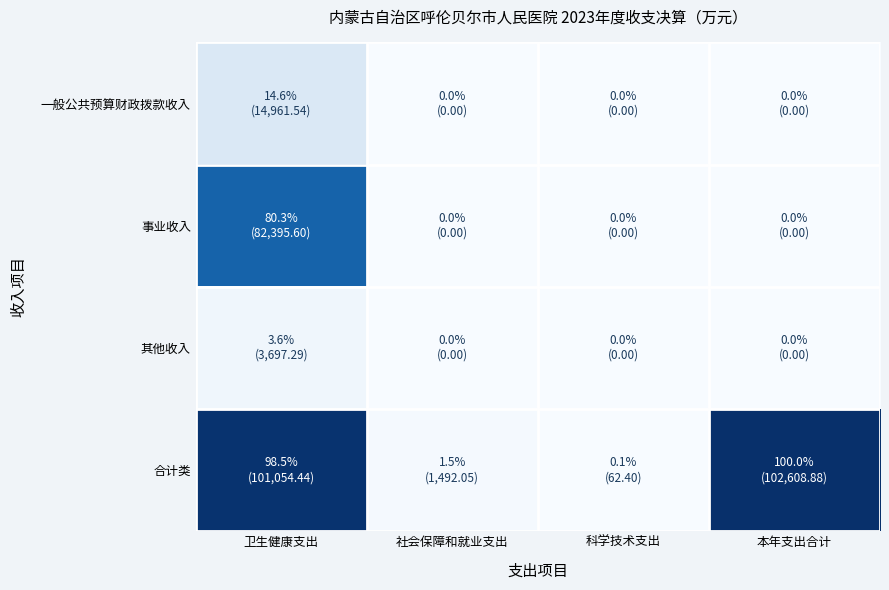

Reading left to right, what are all the values shown in this chart?

一般公共预算财政拨款收入: 卫生健康支出=14961.5	社会保障和就业支出=0.0	科学技术支出=0.0	本年支出合计=0.0
事业收入: 卫生健康支出=82395.6	社会保障和就业支出=0.0	科学技术支出=0.0	本年支出合计=0.0
其他收入: 卫生健康支出=3697.3	社会保障和就业支出=0.0	科学技术支出=0.0	本年支出合计=0.0
合计类: 卫生健康支出=101054.4	社会保障和就业支出=1492.0	科学技术支出=62.4	本年支出合计=102608.9